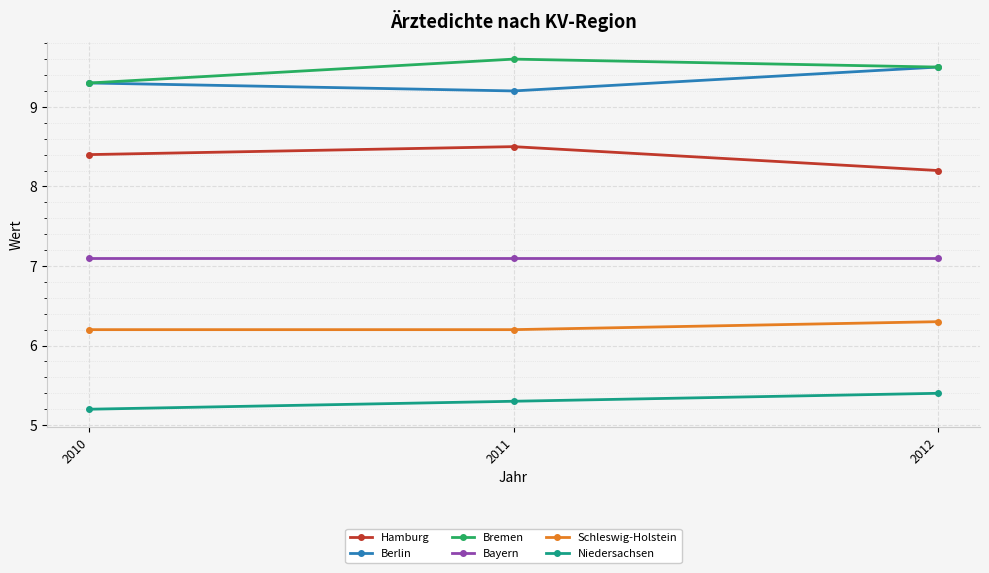

Is this an area chart (filled region under the line)?

No